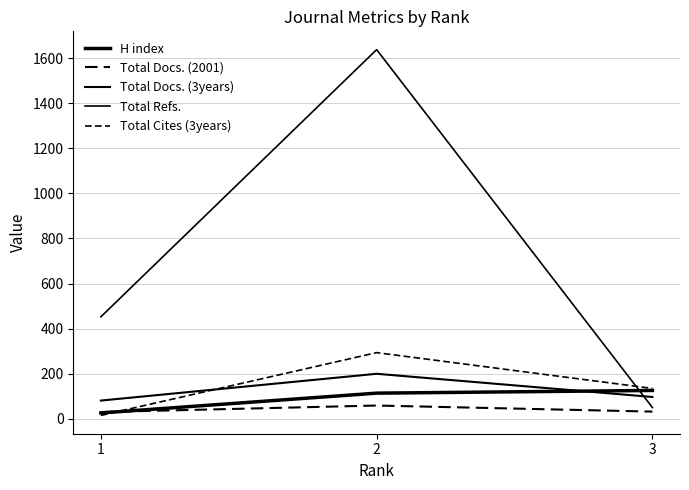

Does the chart have visible grid lines?

Yes